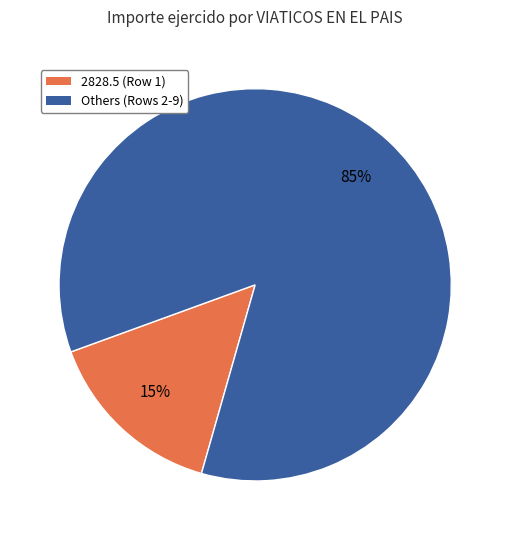

How many slices are in this pie chart?

2